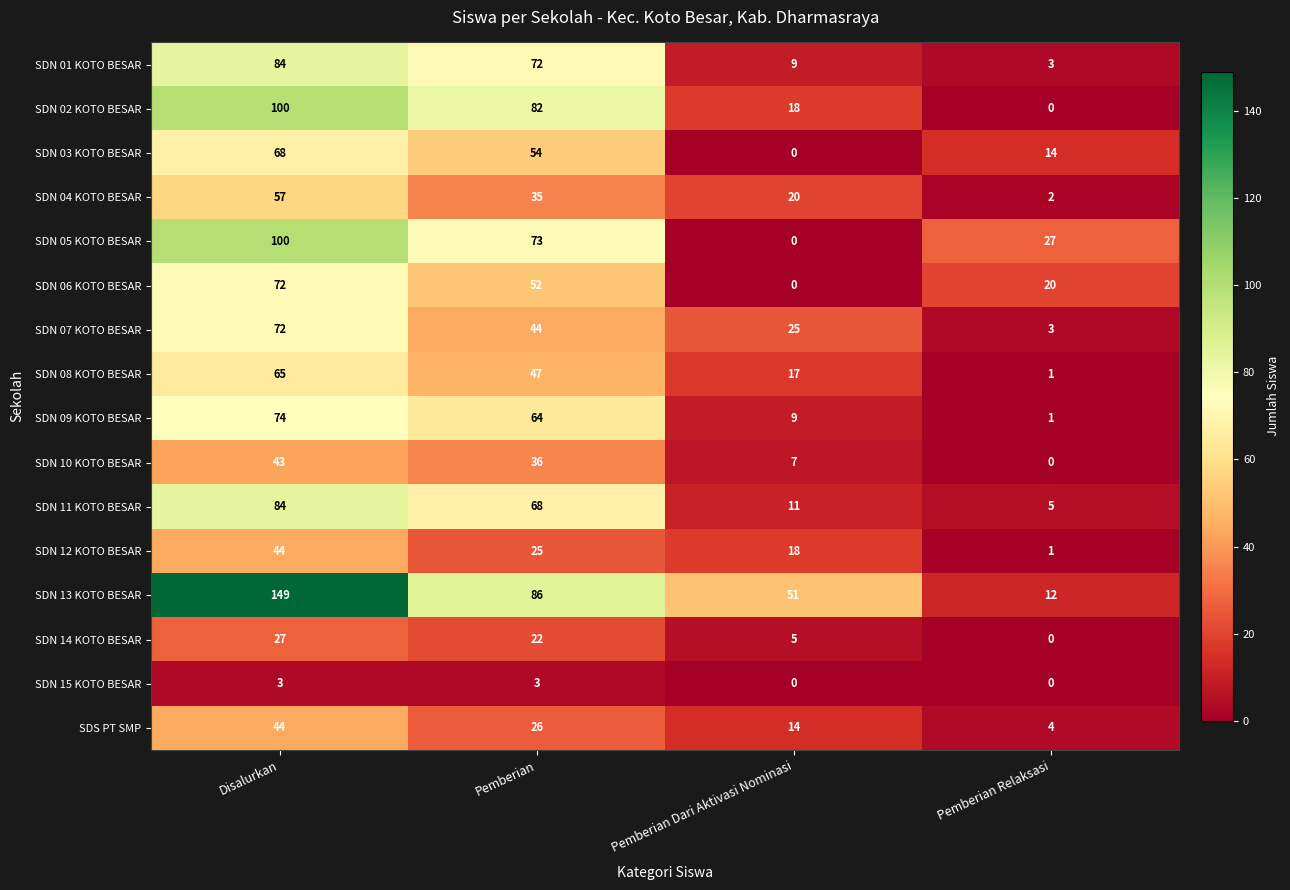

How many SDN 02 KOTO BESAR values are between 18 and 100?

3